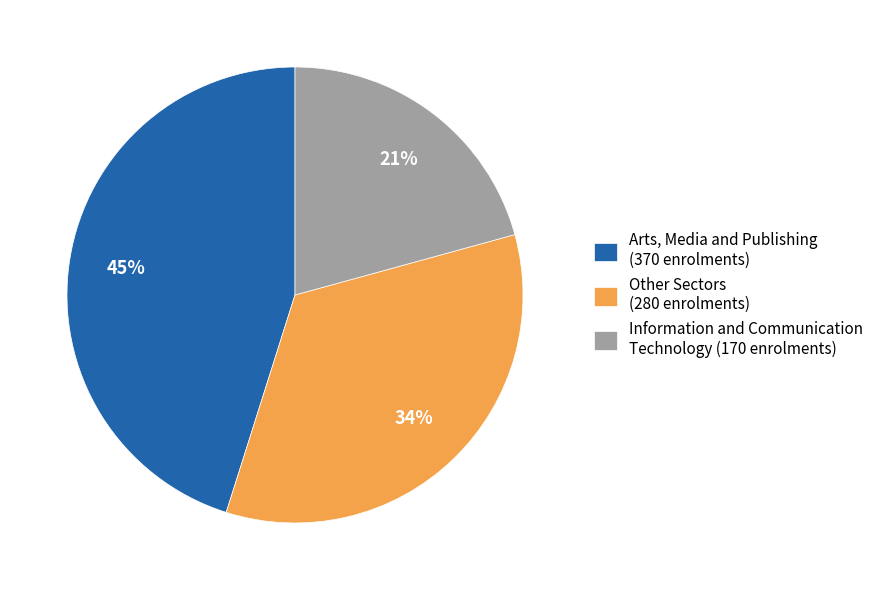

Is the sum of Other Sectors (280 enrolments) and Information and Communication Technology (170 enrolments) greater than half?

Yes